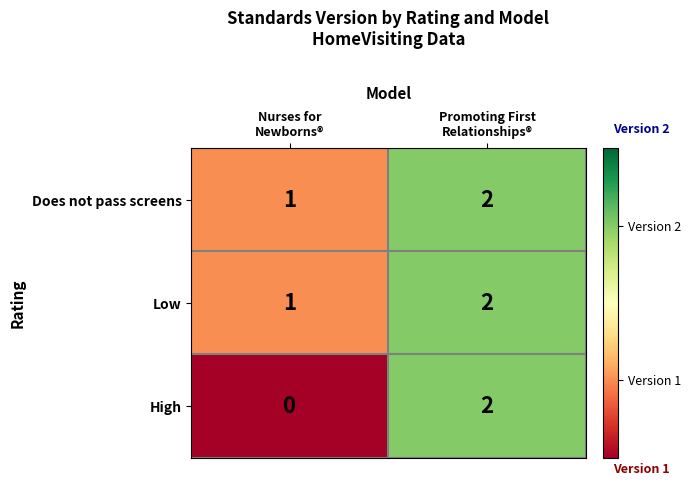

Which series has the largest range (max minus min)?

High